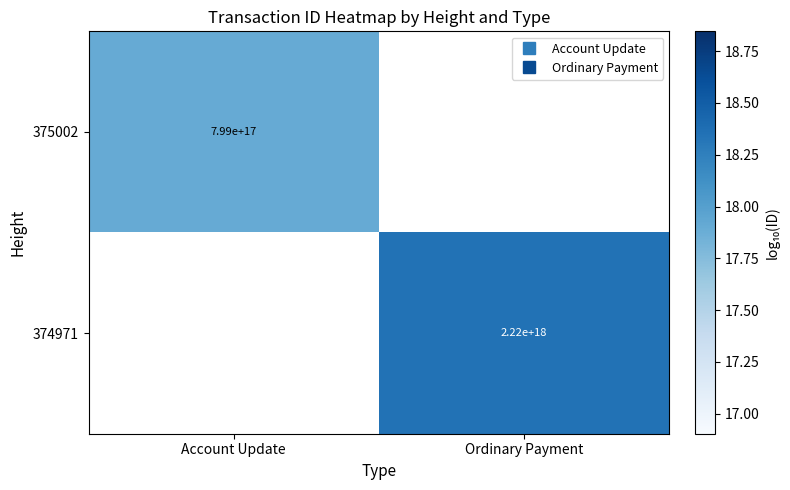

What is the minimum value for 375002?

17.9